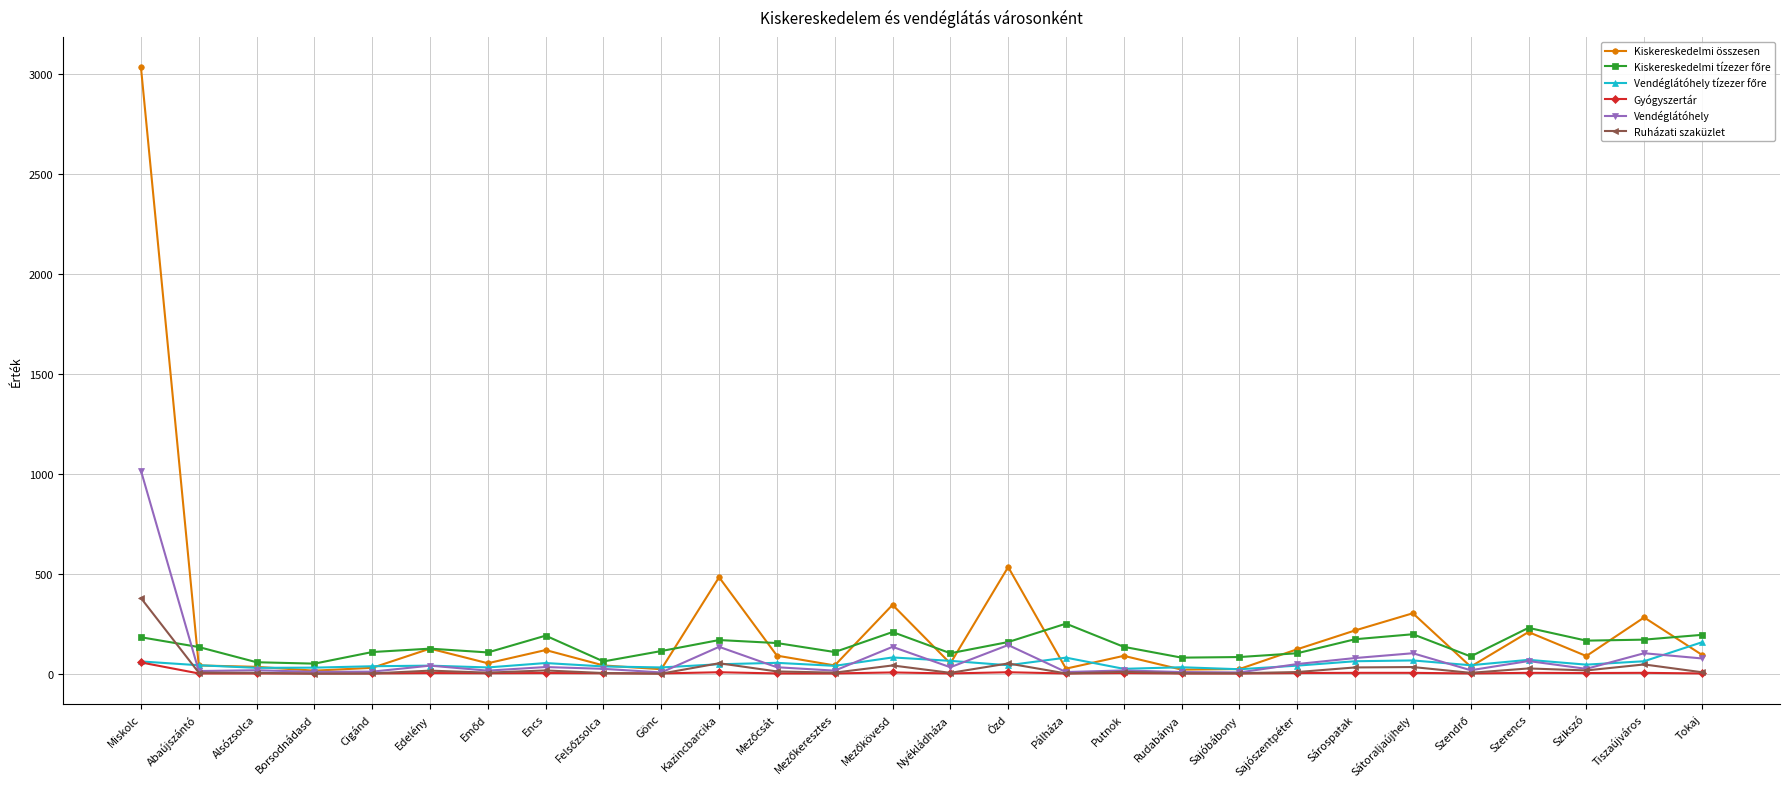

At which category is the sum across all series the highest?

Miskolc